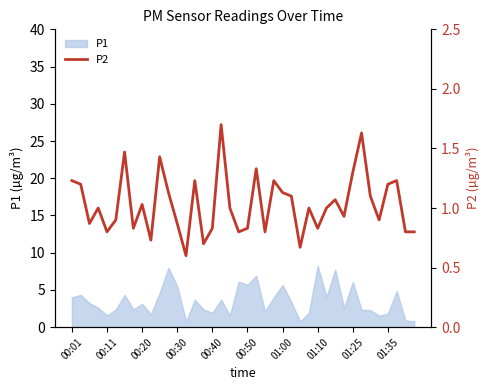

Approximately how many times larger is the value at 01:00 compared to 36?

1.2